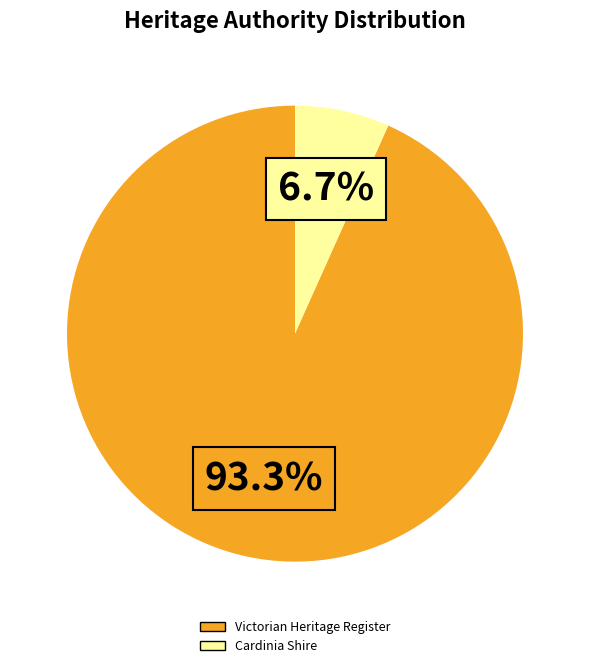

What is the largest slice in the pie chart?

Victorian Heritage Register